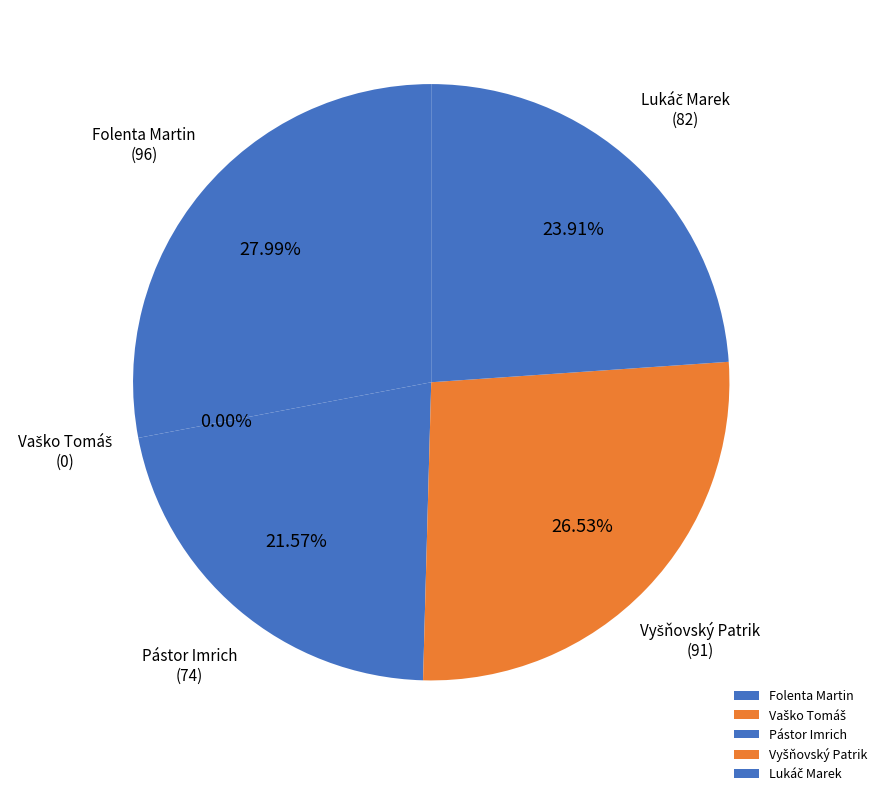

True or false: Vaško Tomáš accounts for 1% of the total.

False